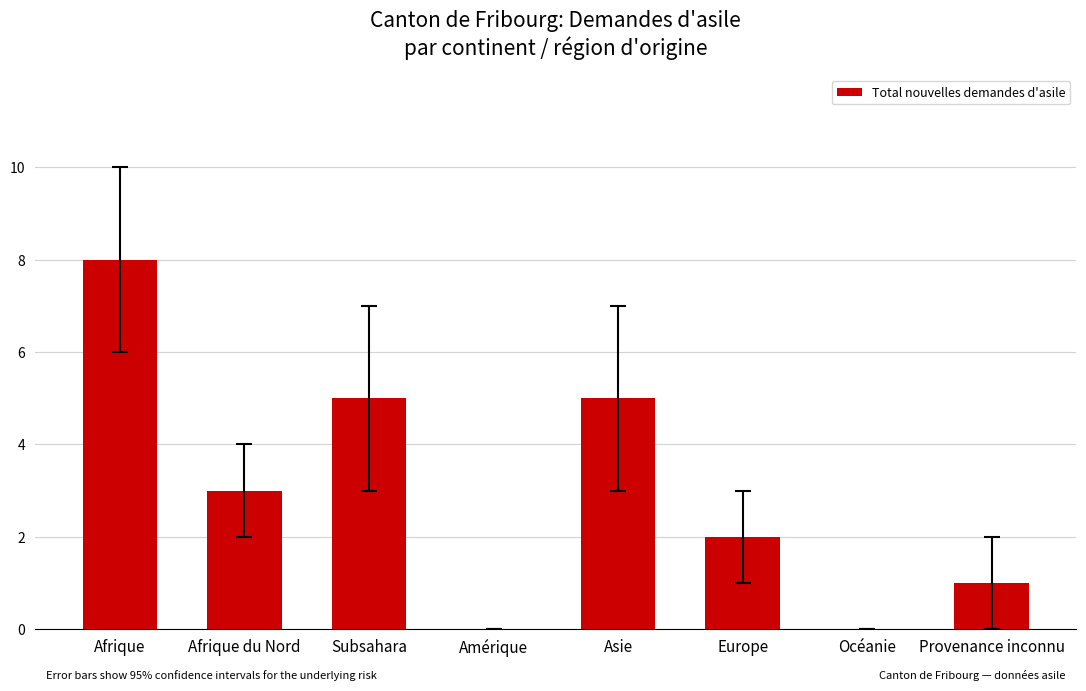

What is the approximate value at Asie?

5